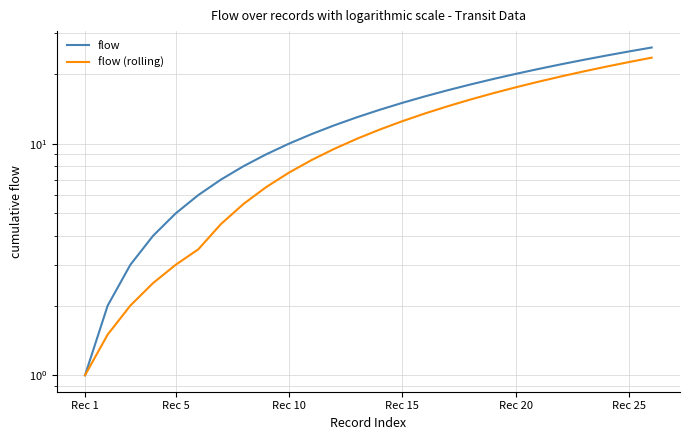

Rank the series by their maximum value, from lowest to highest.

flow (rolling), flow